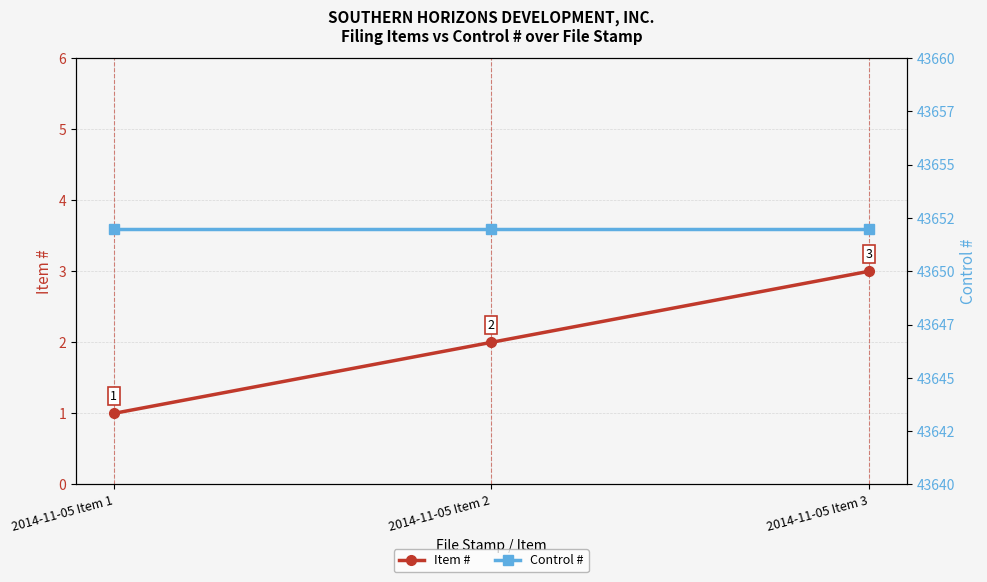

Is the value of Item # at 2014-11-05 Item 2 greater than the value of Control # at 2014-11-05 Item 2?

No